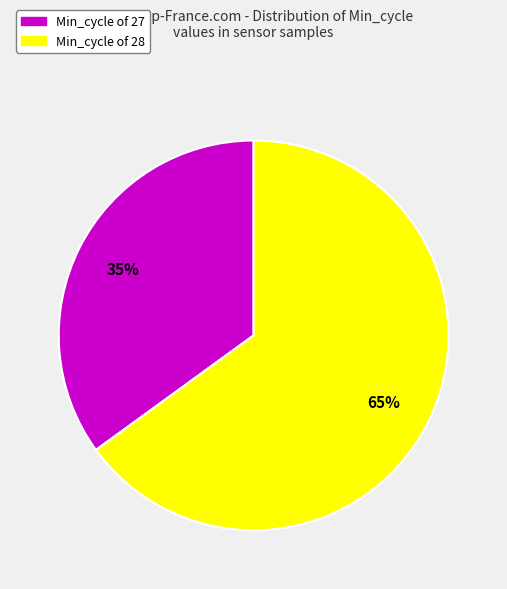

To the nearest percent, what is the average slice percentage?

50%